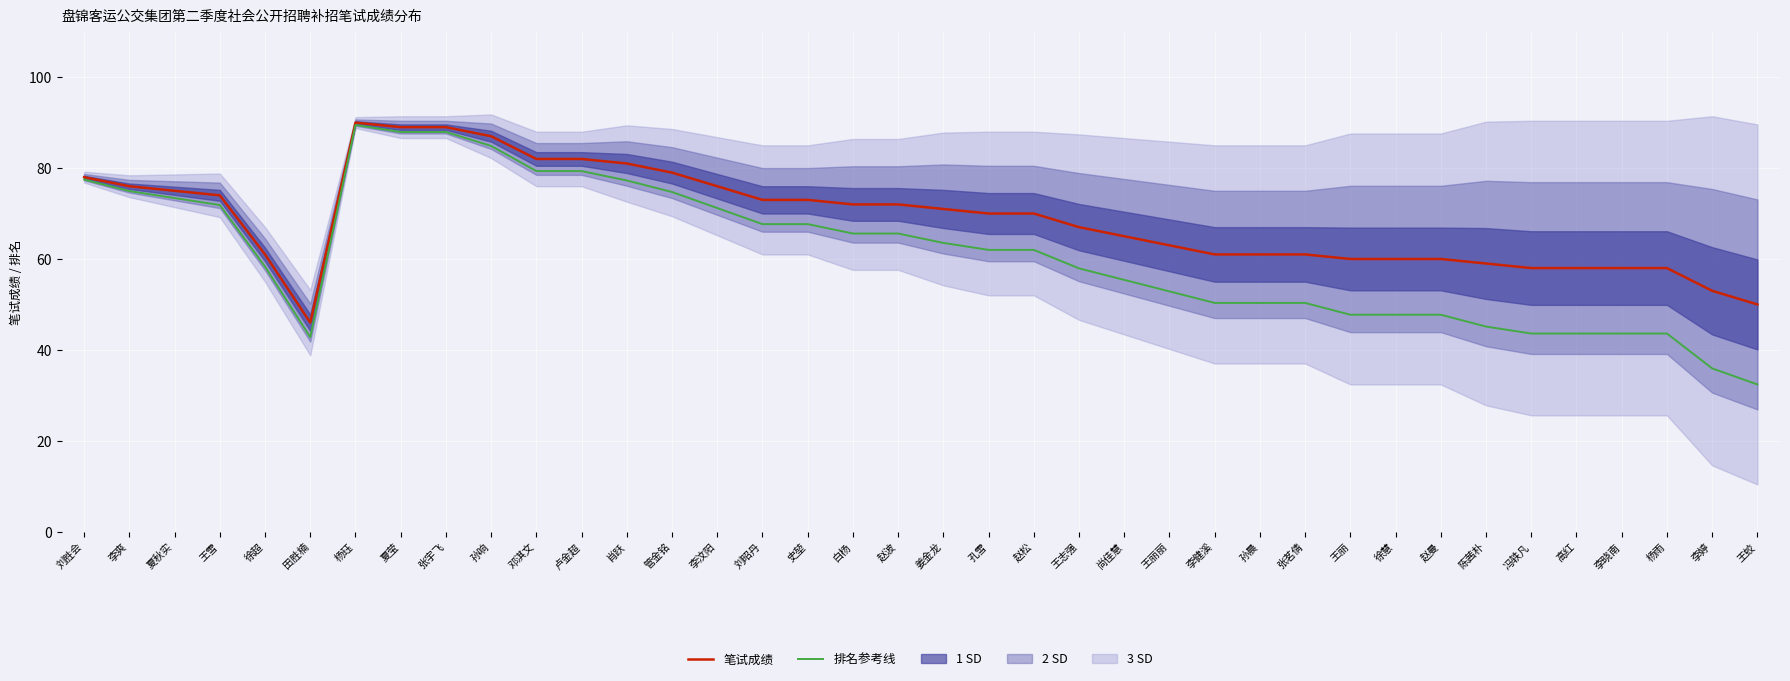

The 笔试成绩 series shows 73.0 at 刘昭丹. True or false?

True